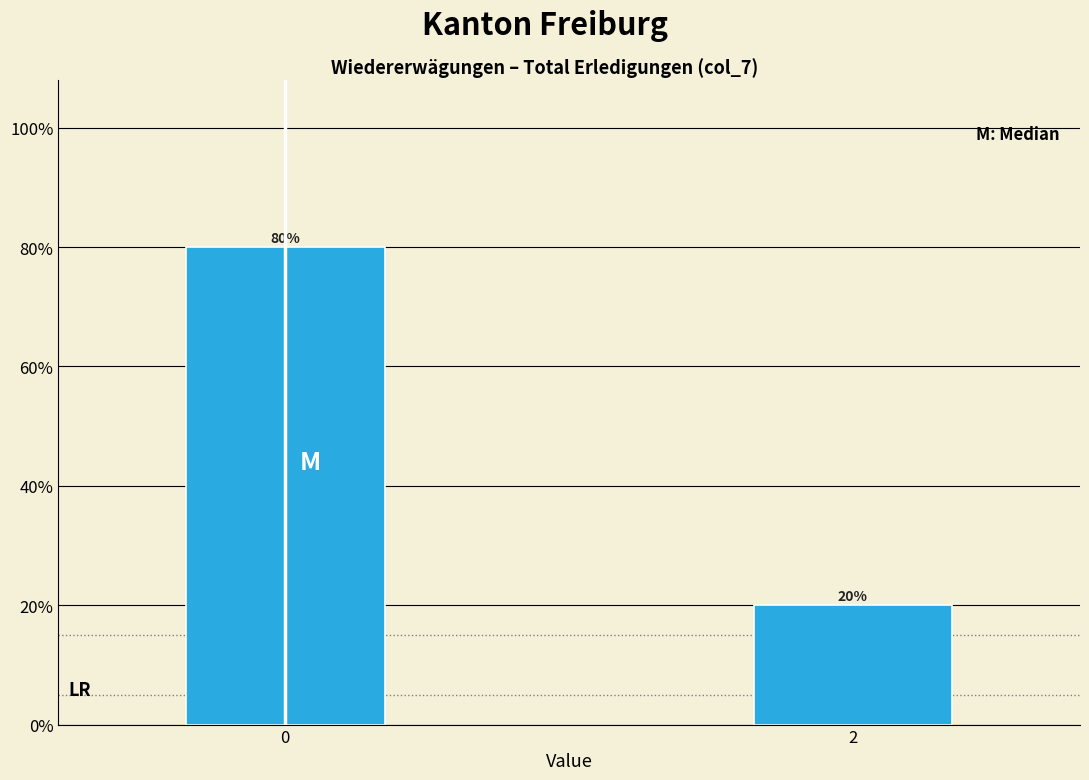

Reading left to right, extract all data points from this chart.

0=80	2=20